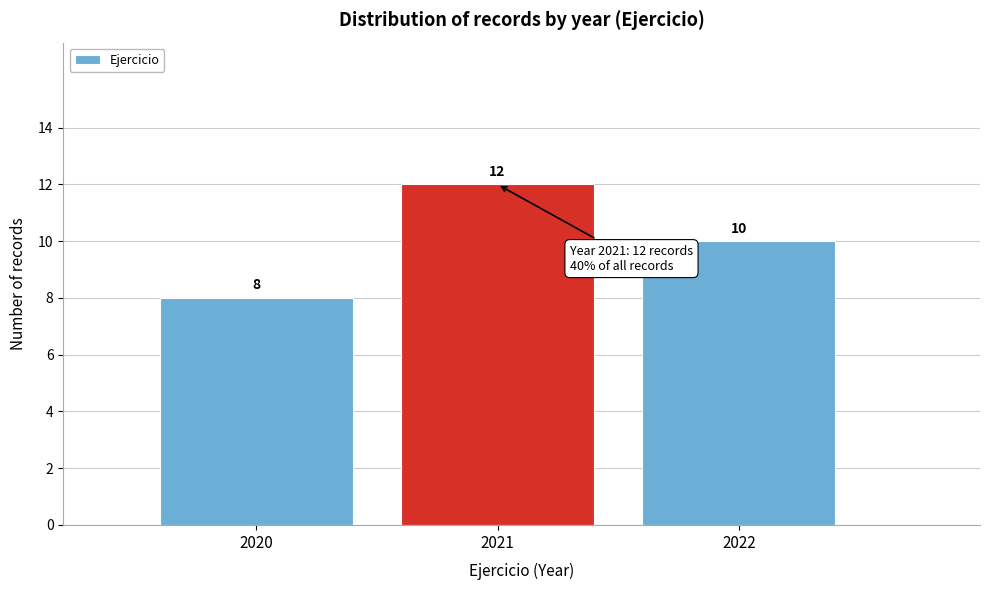

Reading right to left, transcribe all the data shown in this chart.

2022=10	2021=12	2020=8